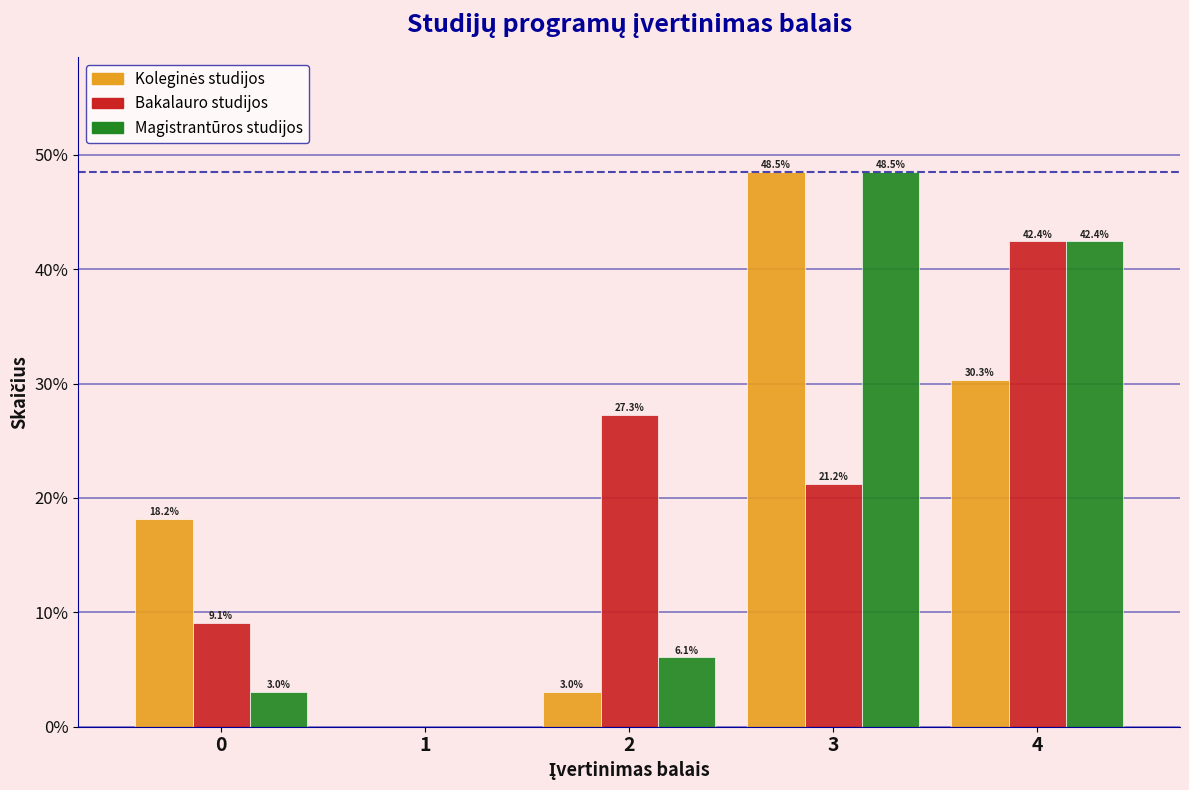

What is the sum of the Bakalauro studijos values at 3 and 4?

63.6